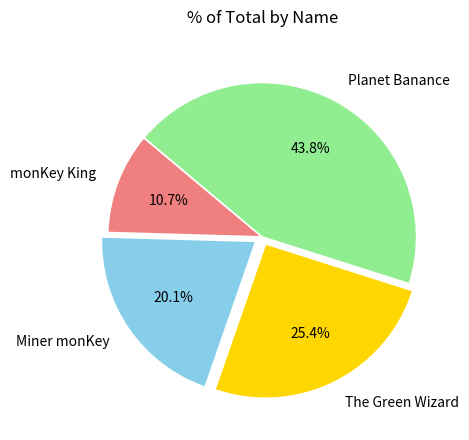

To the nearest percent, what portion does The Green Wizard represent?

25%